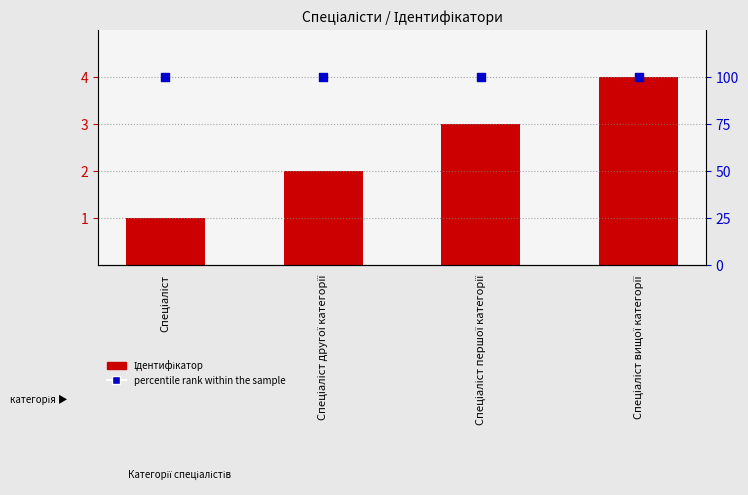

What is the total value across all series at Спеціаліст другої категорії?

102